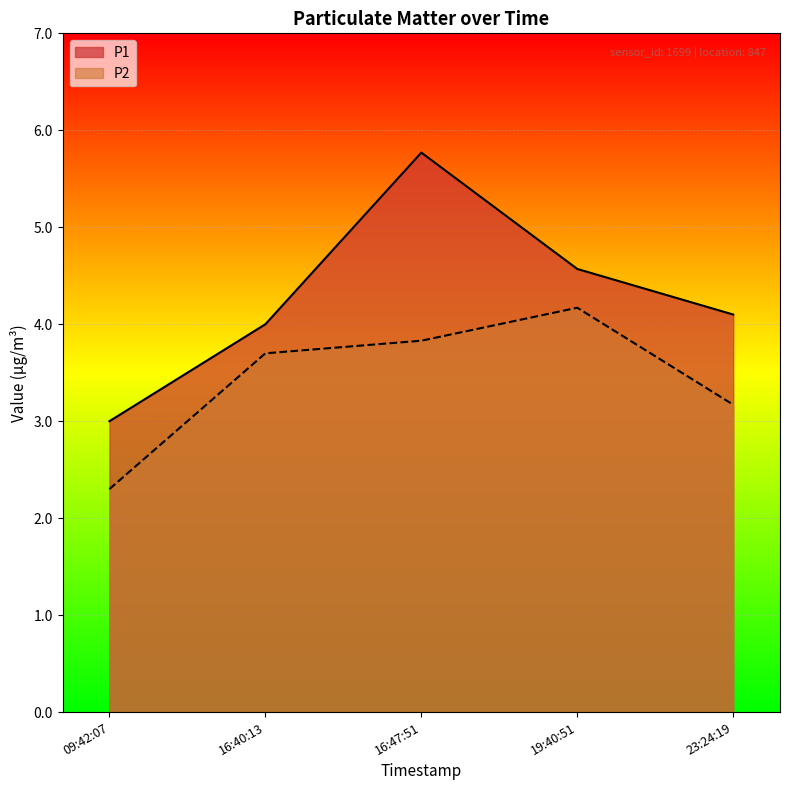

Reading right to left, extract all data points from this chart.

P1: 4.1	4.6	5.8	4.0	3.0
P2: 3.2	4.2	3.8	3.7	2.3